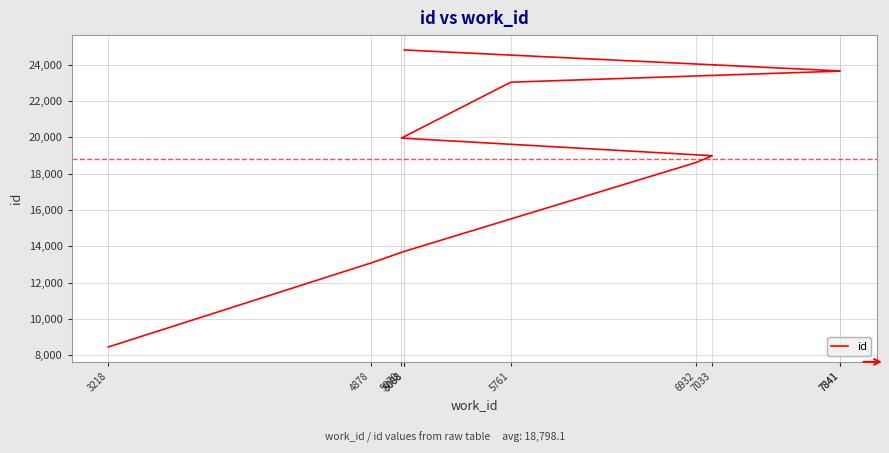

What is the maximum value shown in the chart?

24813